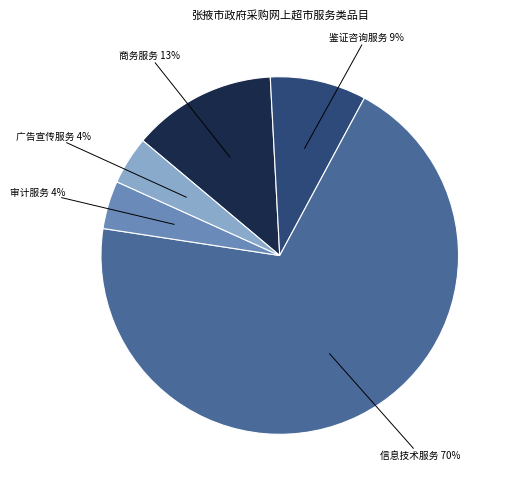

Is there a majority slice in this chart?

Yes